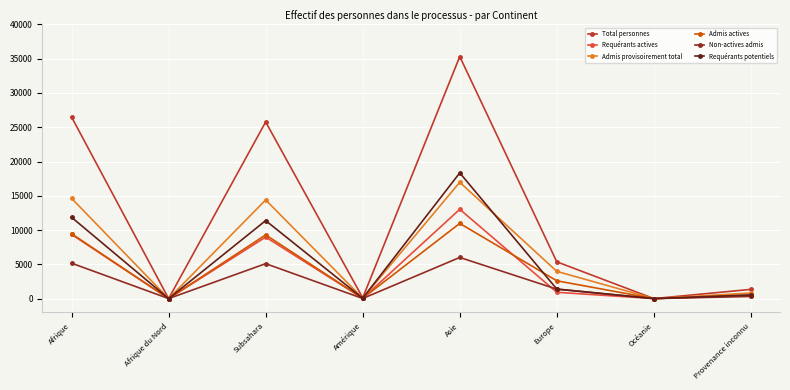

Which category has the highest value across all series?

Asie